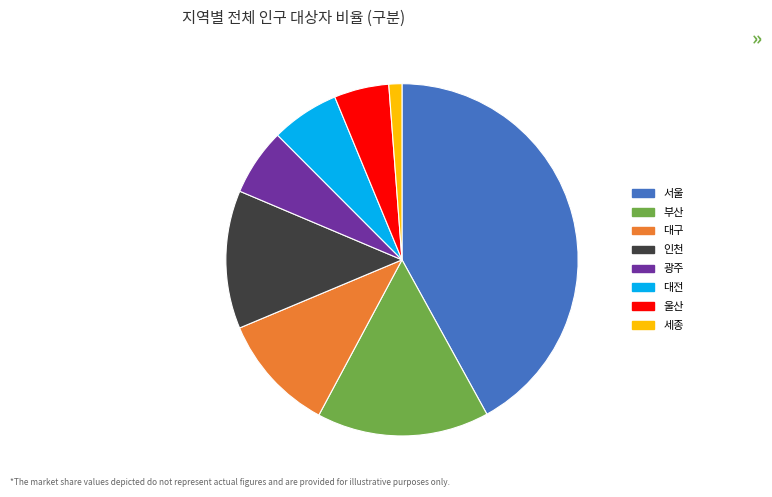

Is there any slice that represents more than half of the pie?

No